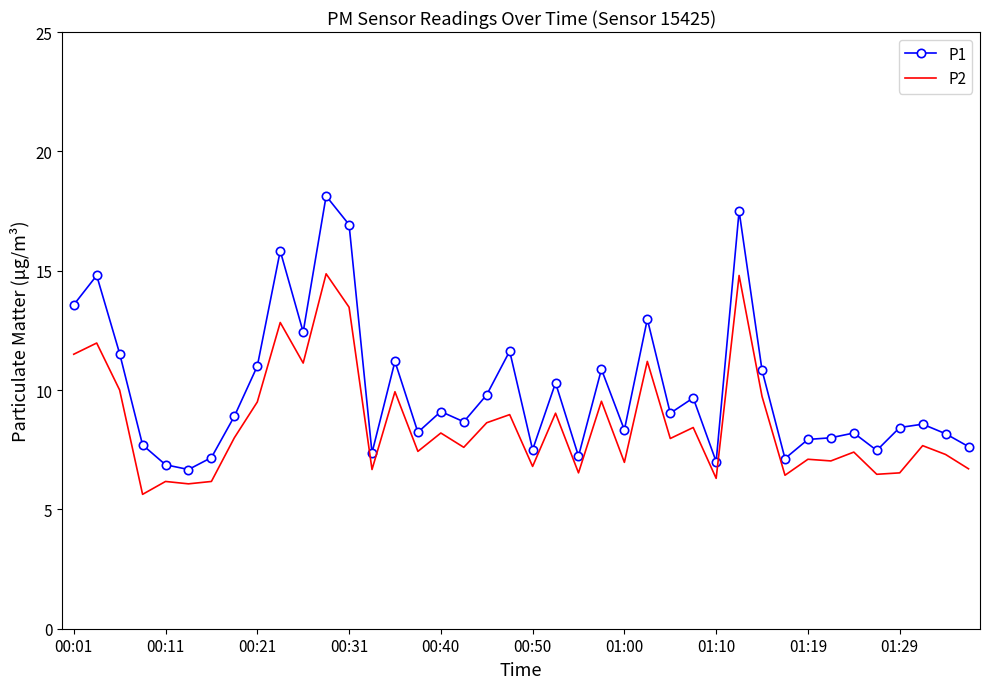

What is the highest value of the P1 series?

18.1